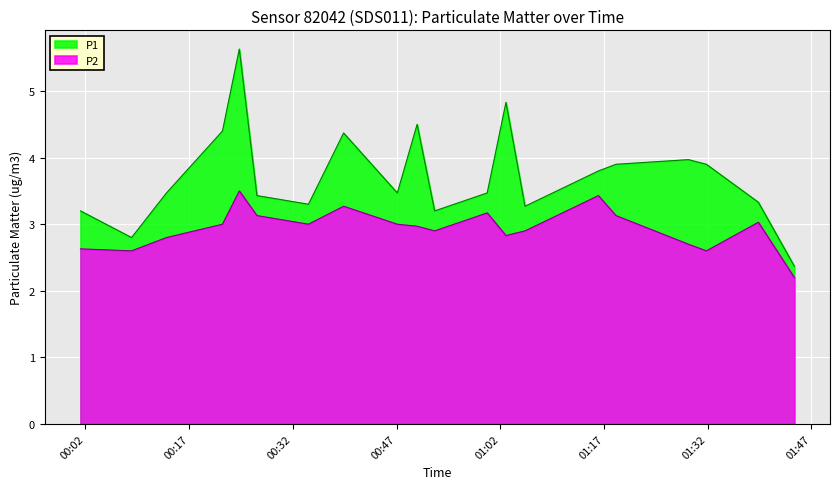

List the series in order of their peak value, lowest first.

P2, P1